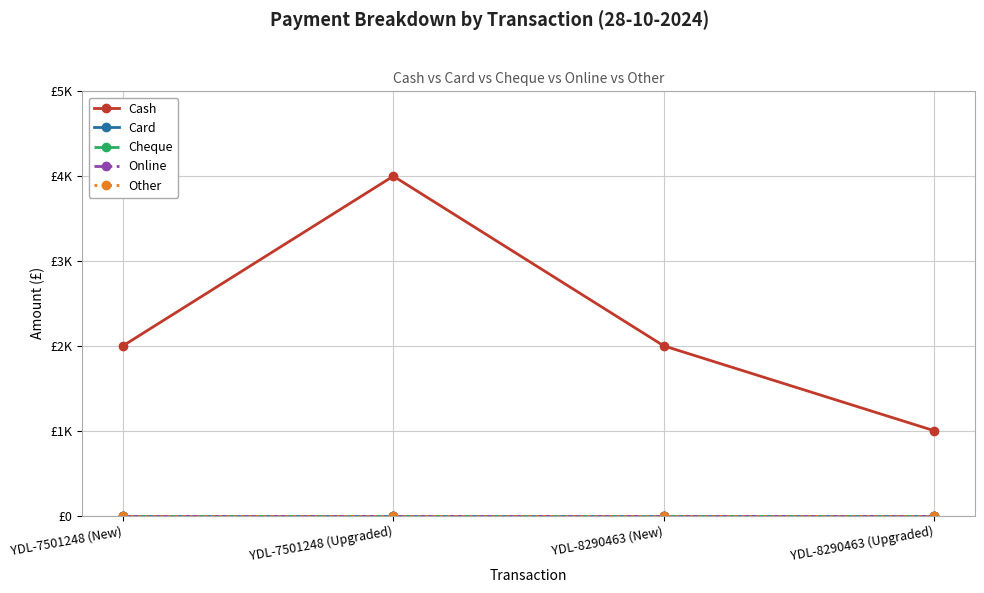

True or false: Online has a value of 0 at YDL-8290463 (New).

True